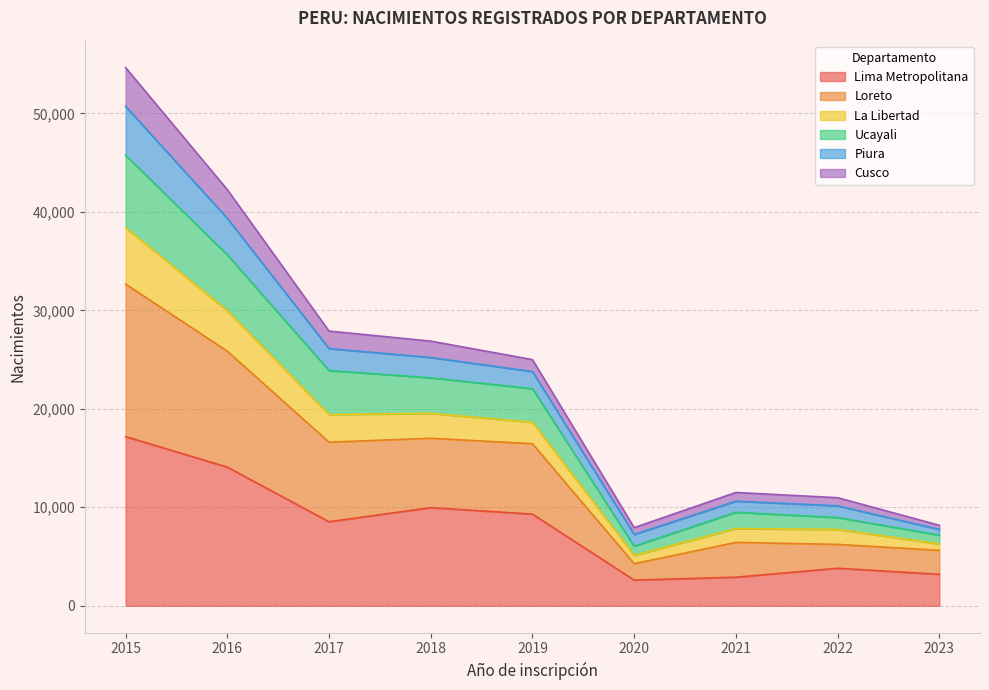

True or false: La Libertad and Loreto cross at least once.

False